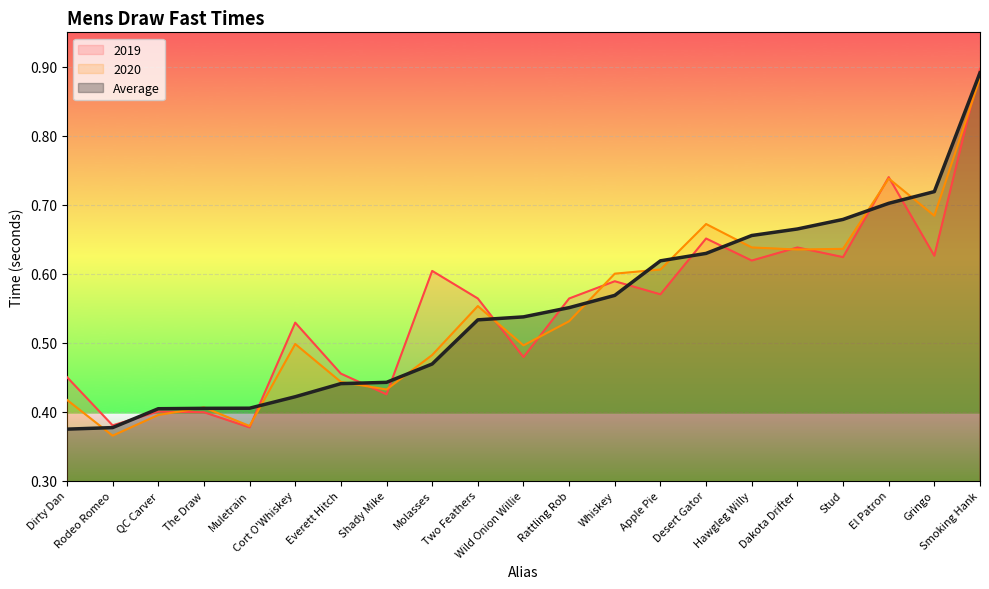

Read the 2019 value at Smoking Hank.

0.9